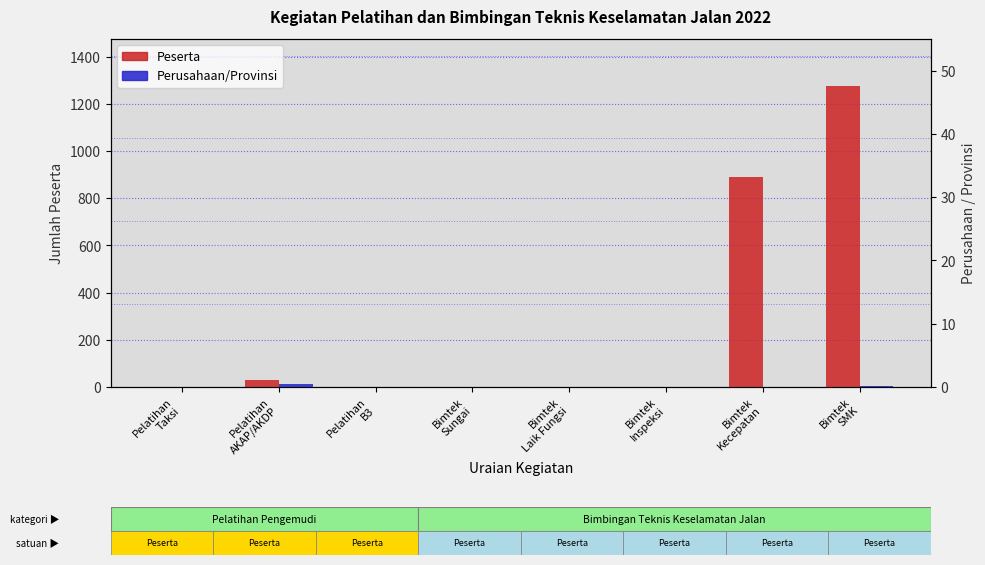

What is the difference between the maximum and minimum values in the Perusahaan/Provinsi series?

11